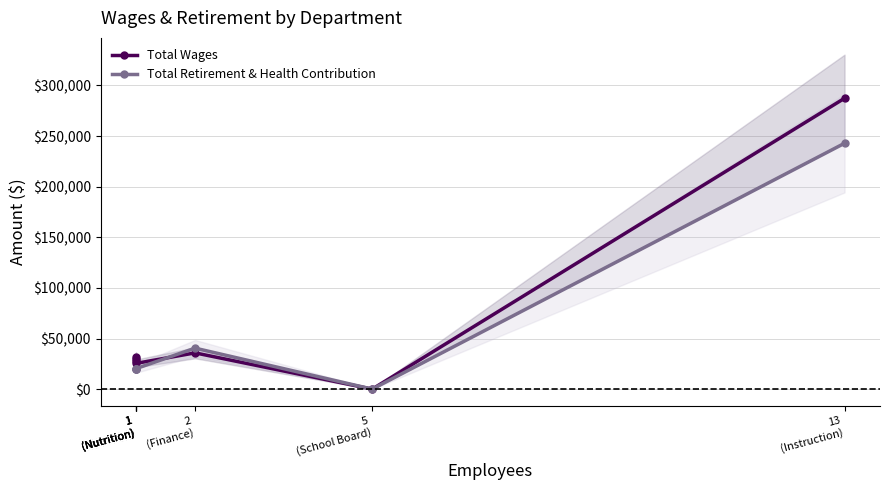

The value of Total Wages at 5
(School Board) is 160619. True or false?

False